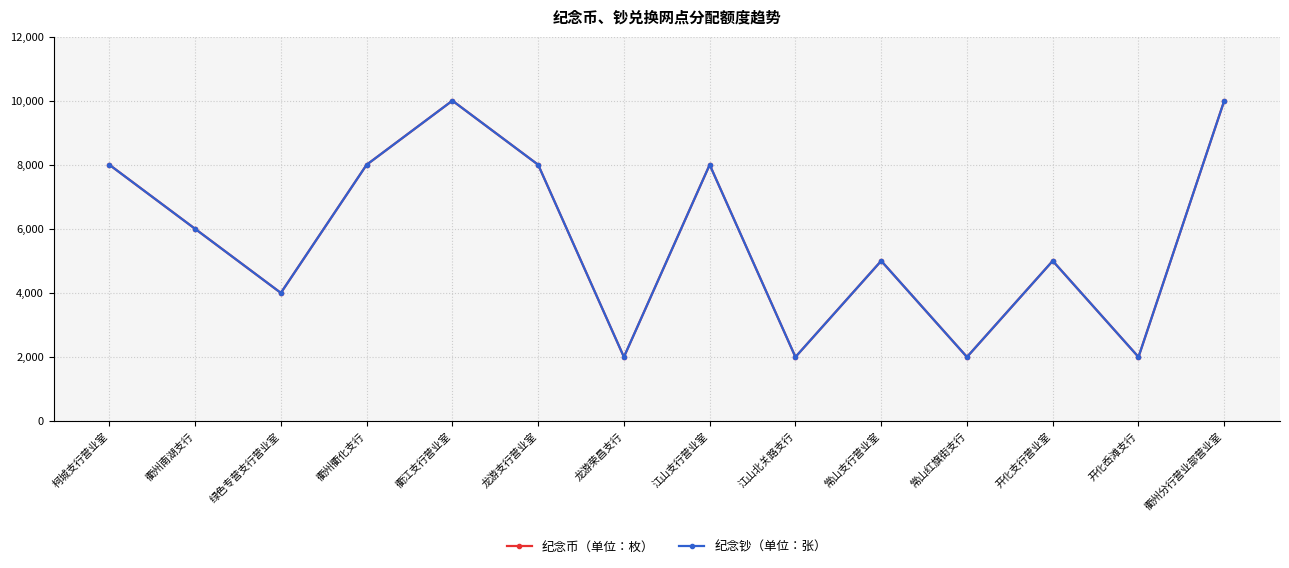

How many data points in 纪念钞（单位：张） are less than 6000?

7